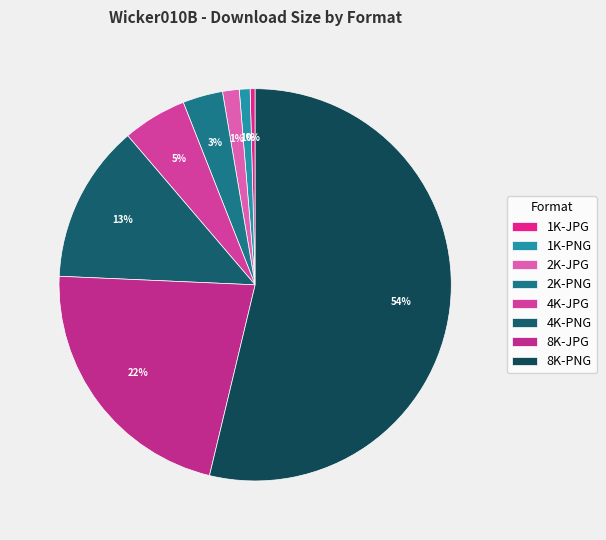

How many segments does this pie chart have?

8